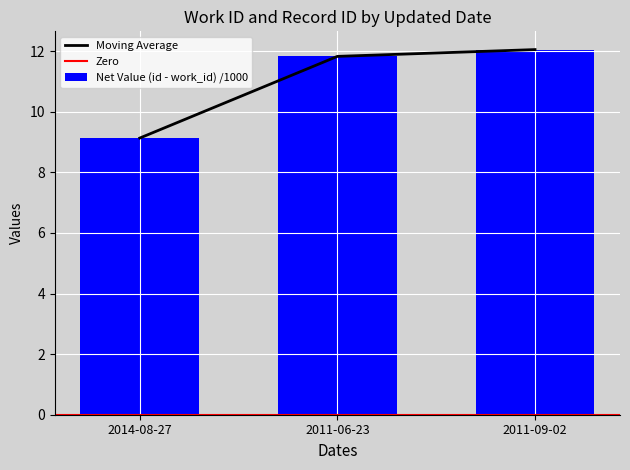

How many data points in work_id are above 11?

2